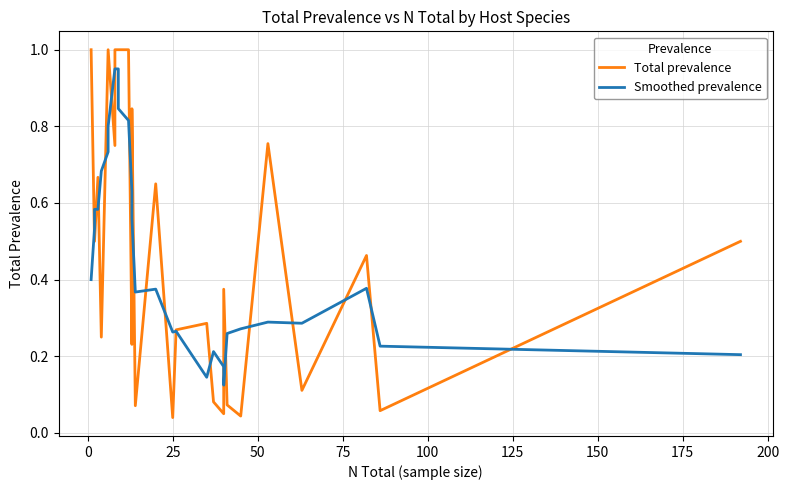

Is the value of Total prevalence at 14 greater than the value of Smoothed prevalence at 24?

No